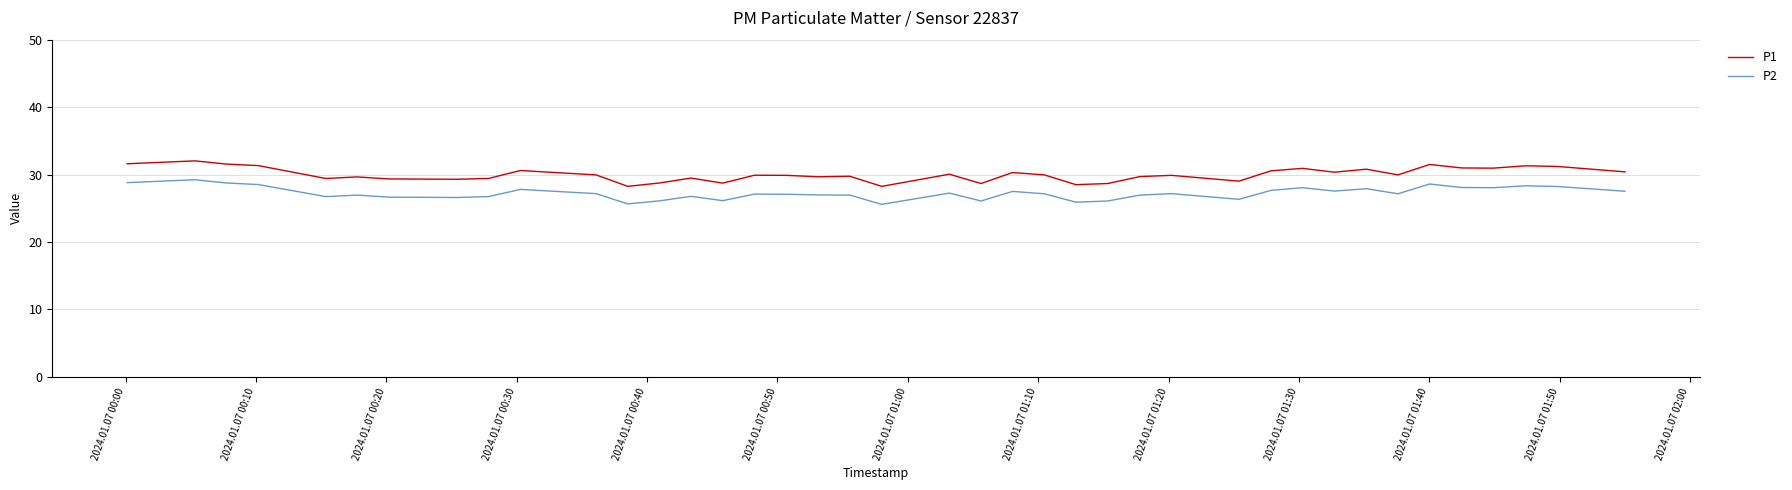

Which series has the widest spread of values?

P1